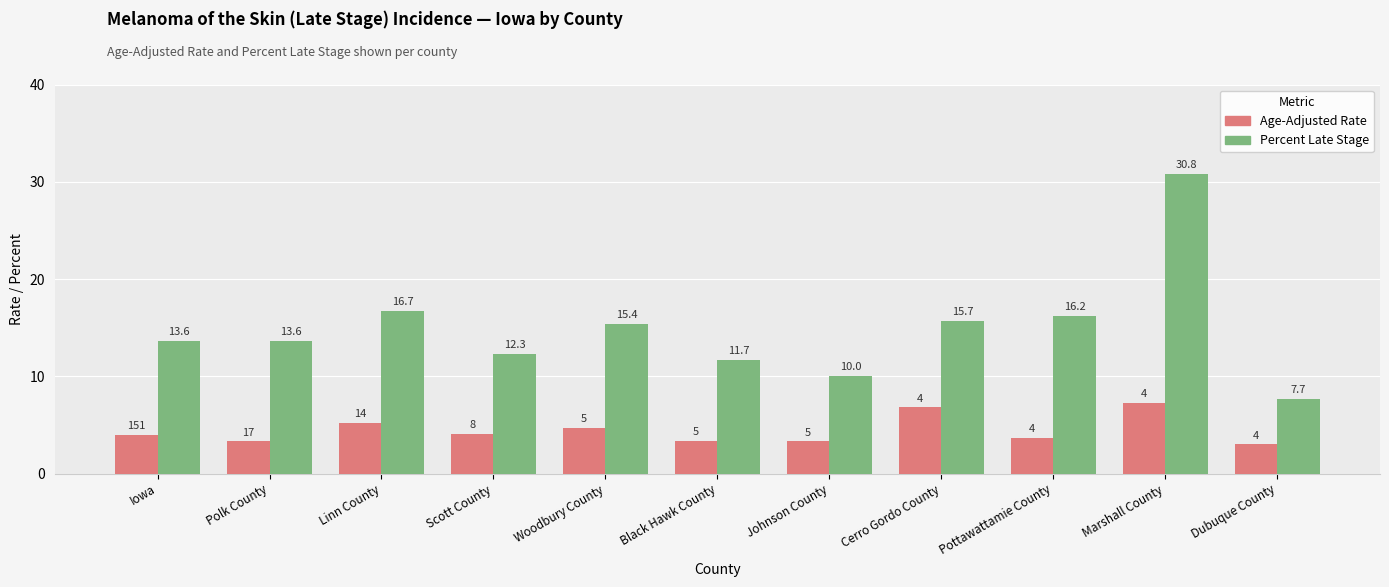

What is the difference between the maximum and minimum values in the Age-Adjusted Rate series?

4.3